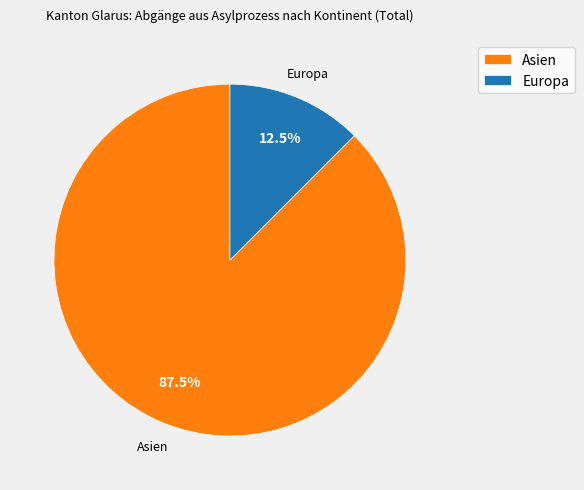

The Europa slice represents 2% of the pie. True or false?

False